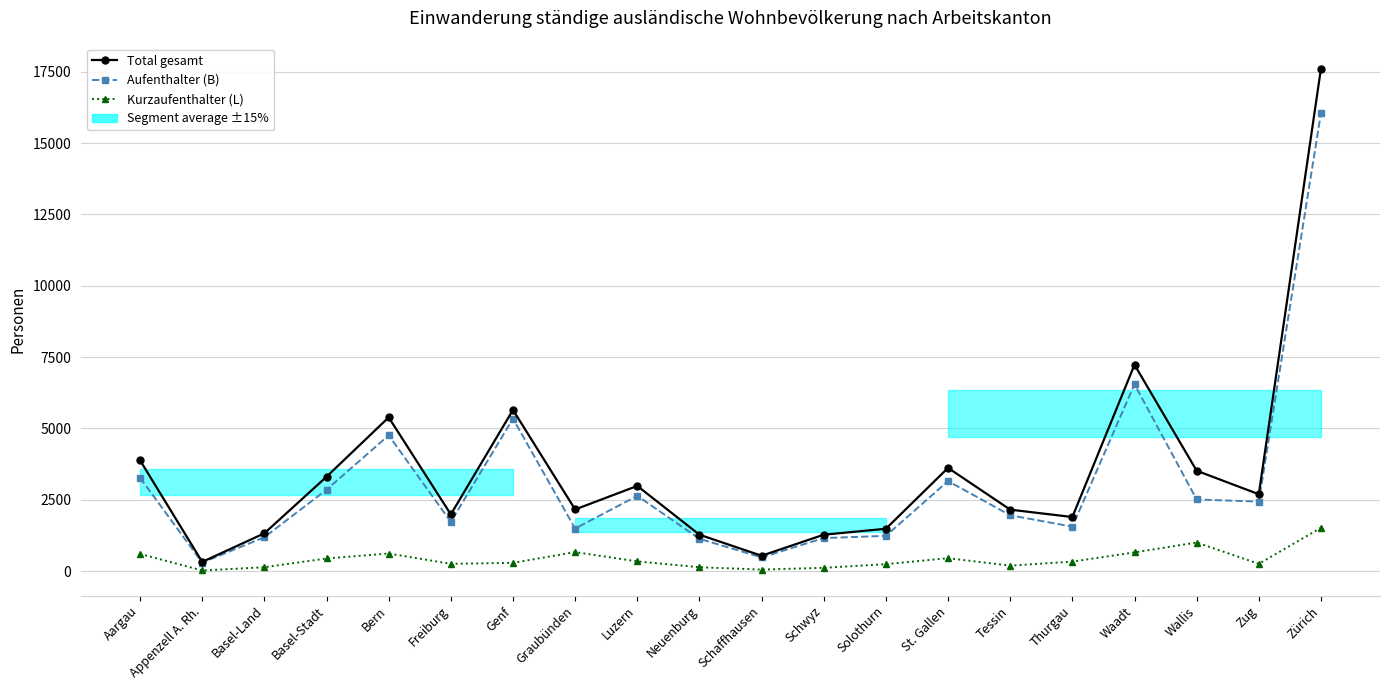

What is the value of the Kurzaufenthalter (L) point at the 20th from the left?

1522